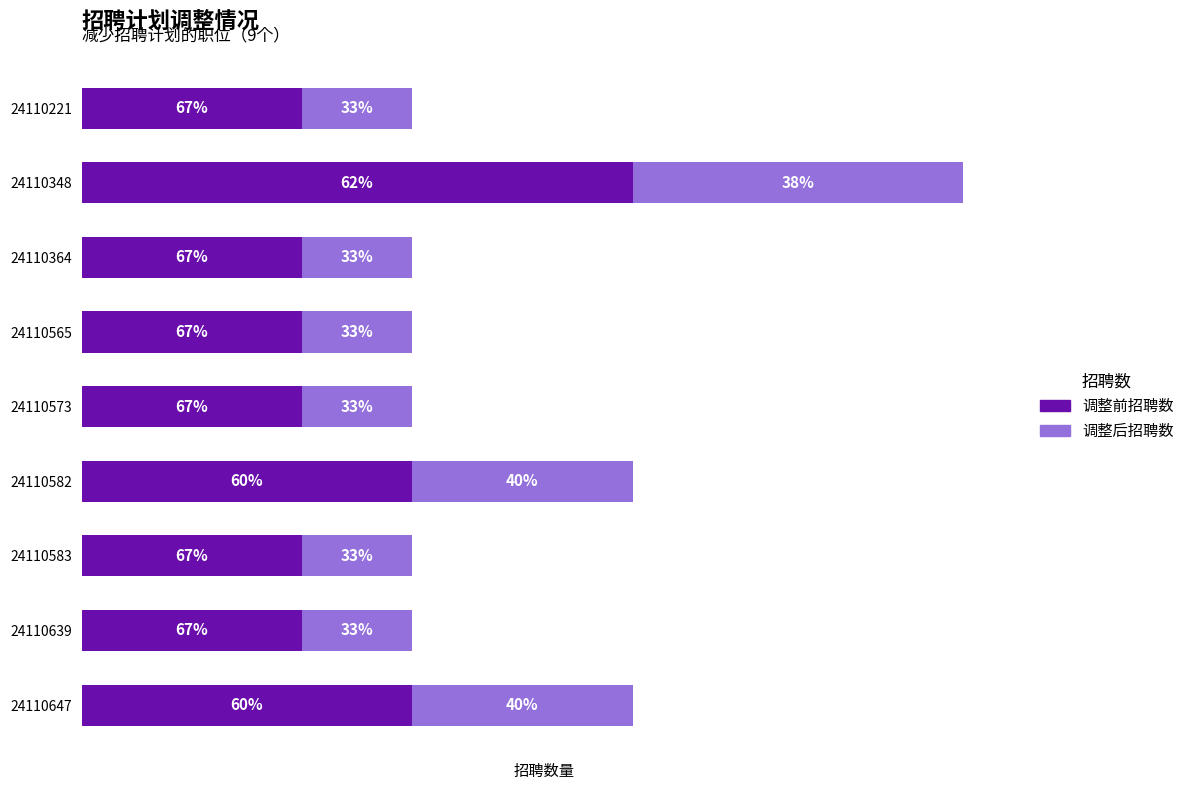

What are all the series names shown in the legend?

调整前招聘数, 调整后招聘数